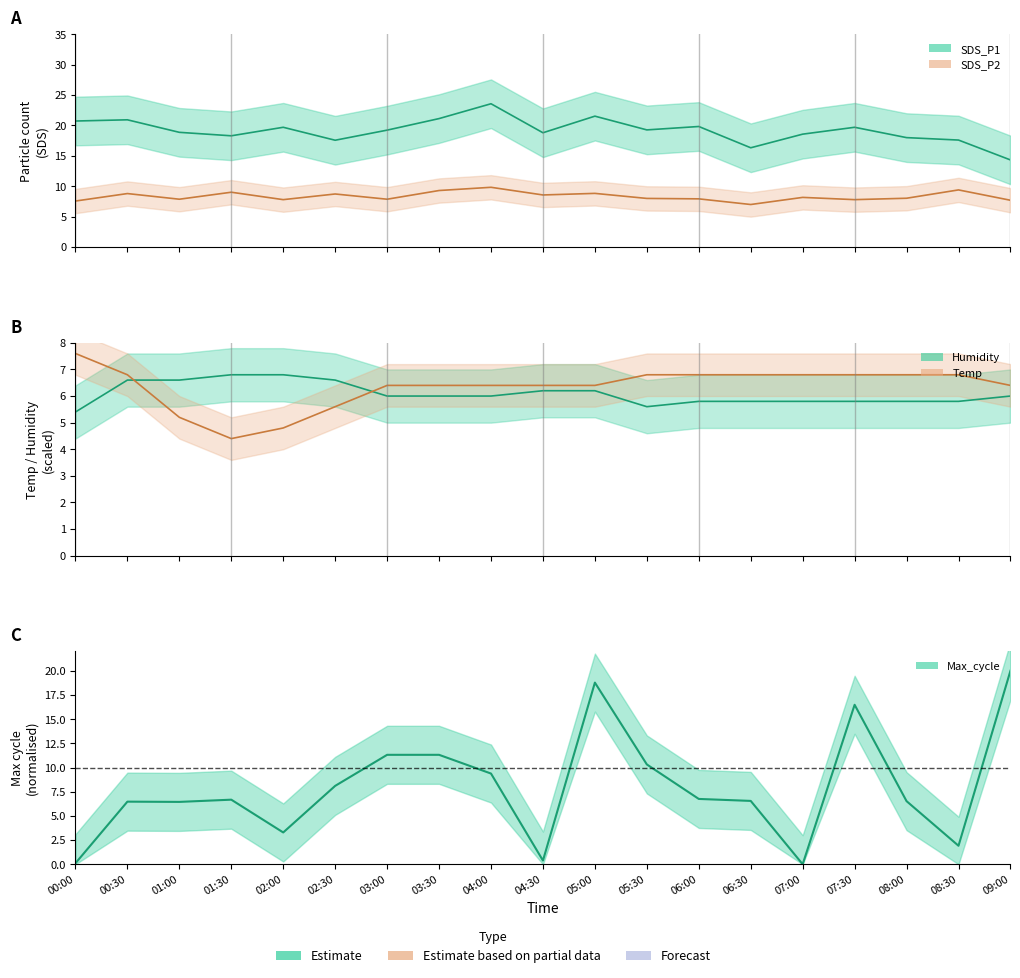

What is the average value of the SDS_P2 series?

8.3